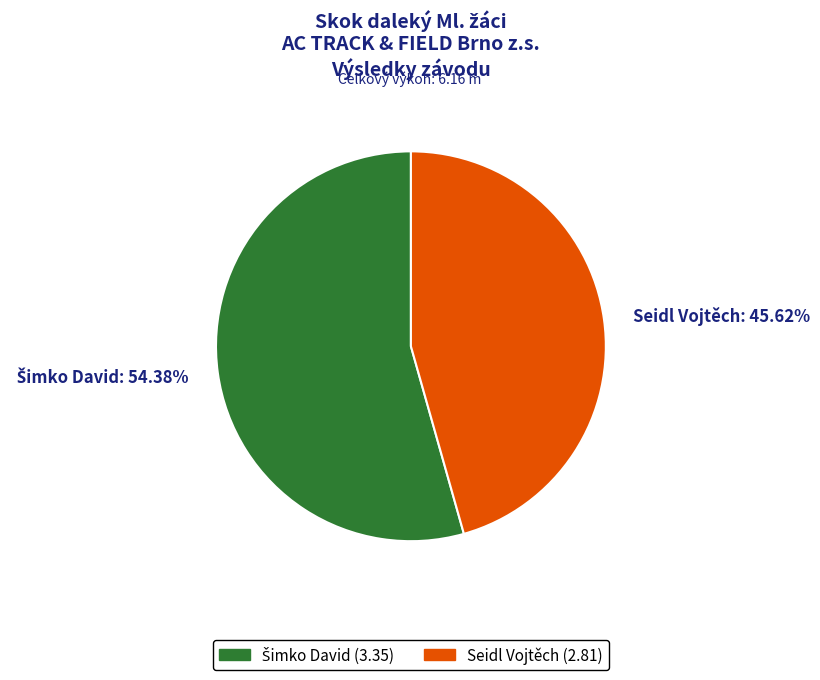

Is there any slice that represents more than half of the pie?

Yes